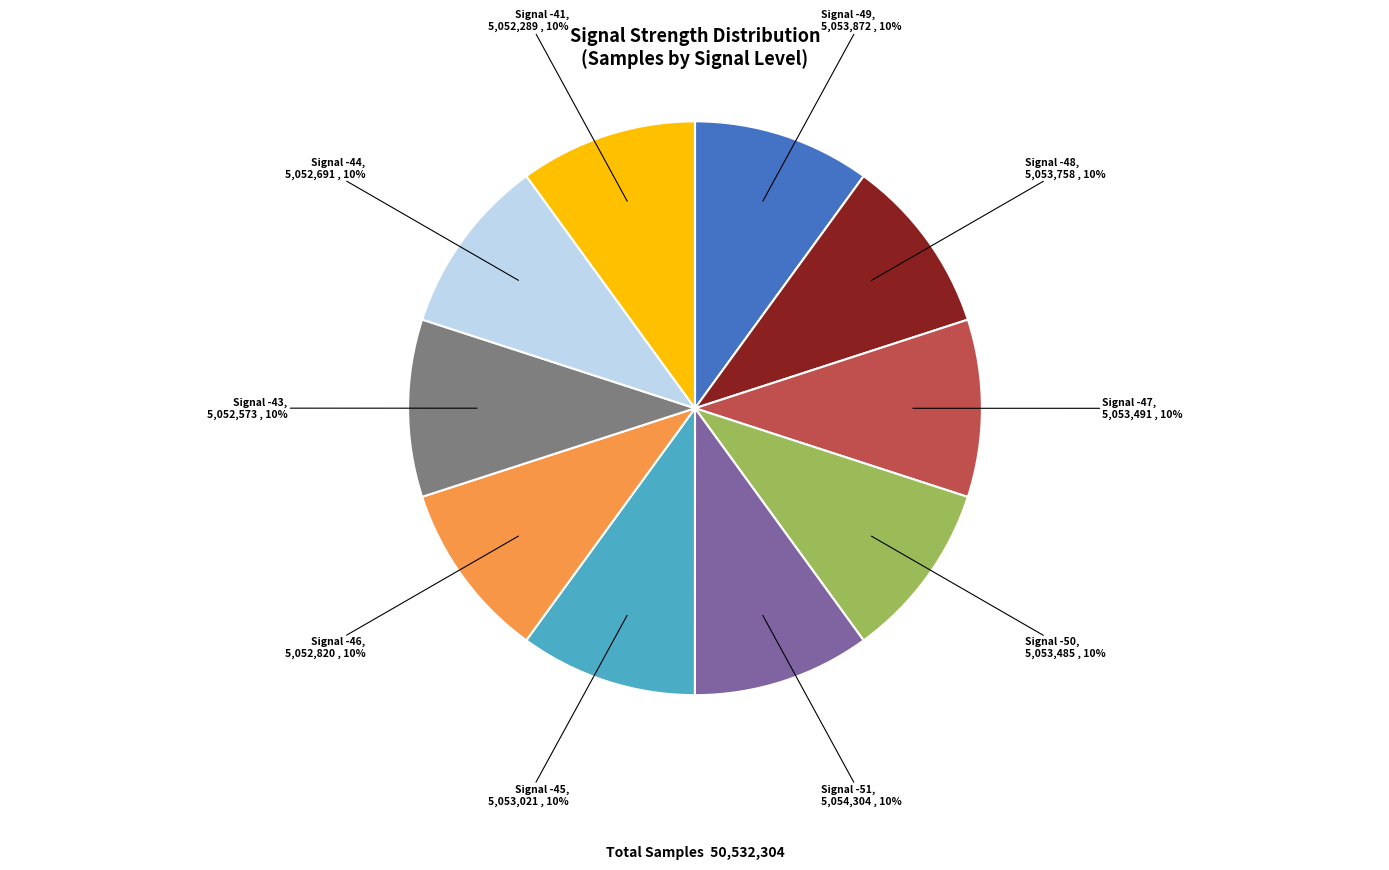

Is the sum of Signal -47 and Signal -46 greater than half?

No